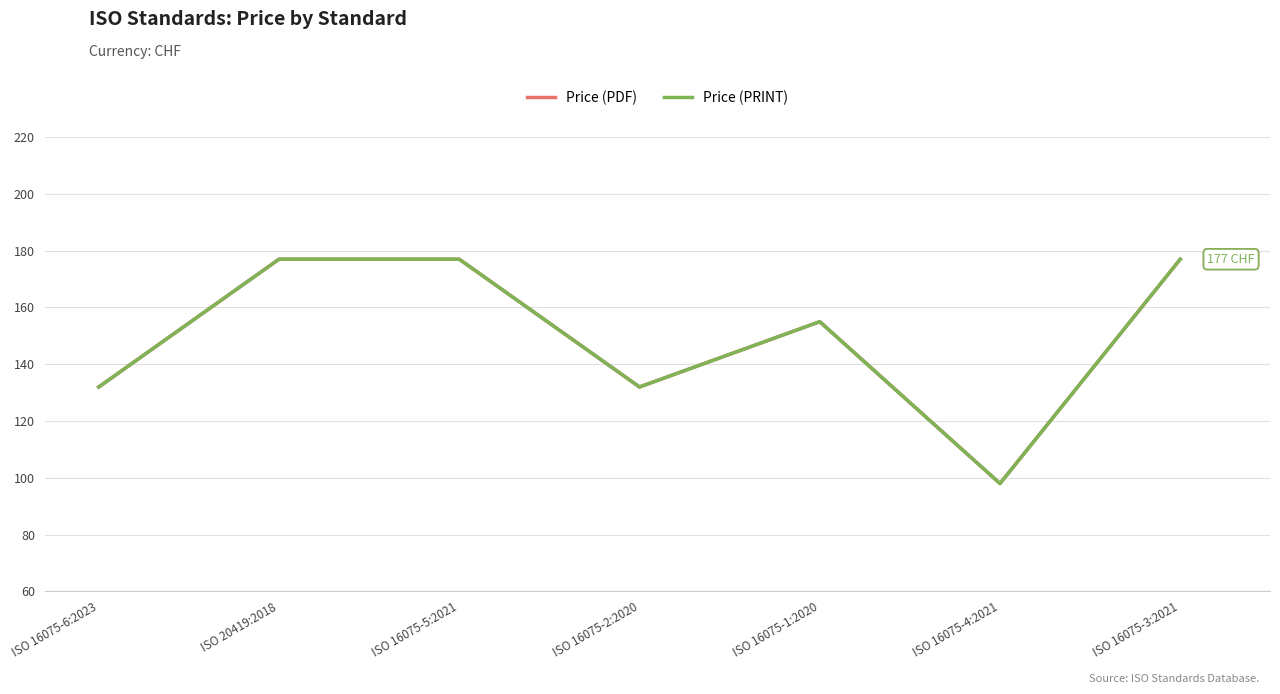

Does the chart have visible grid lines?

Yes